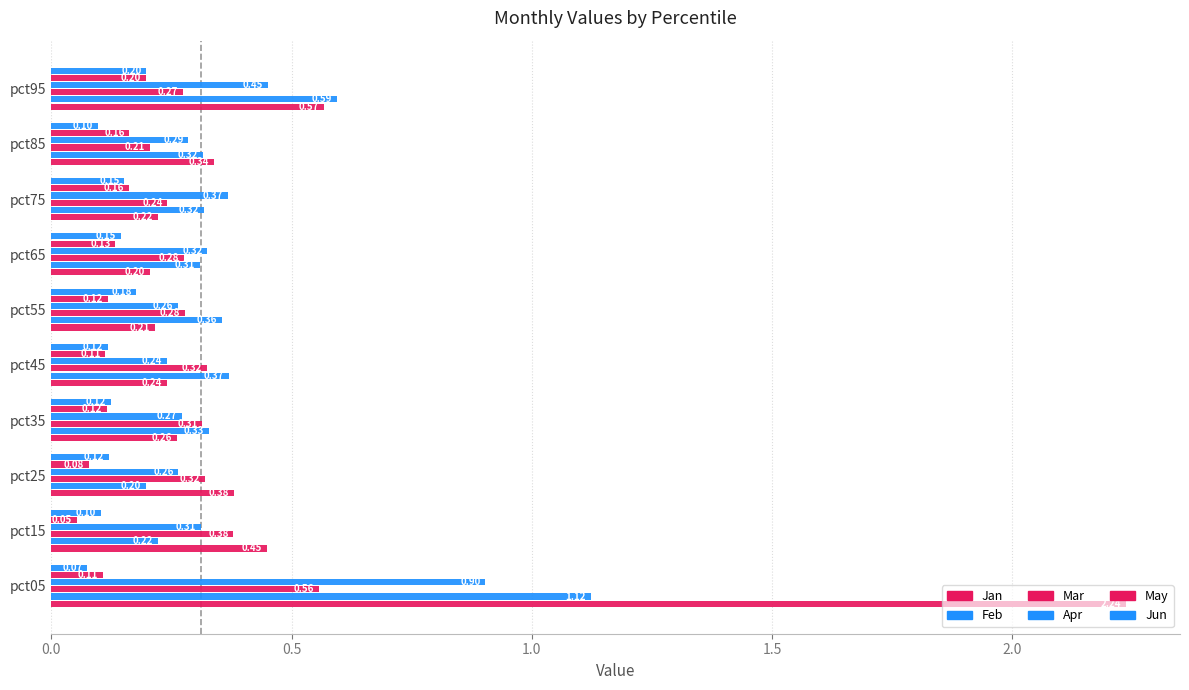

How many data points does each series have?

10